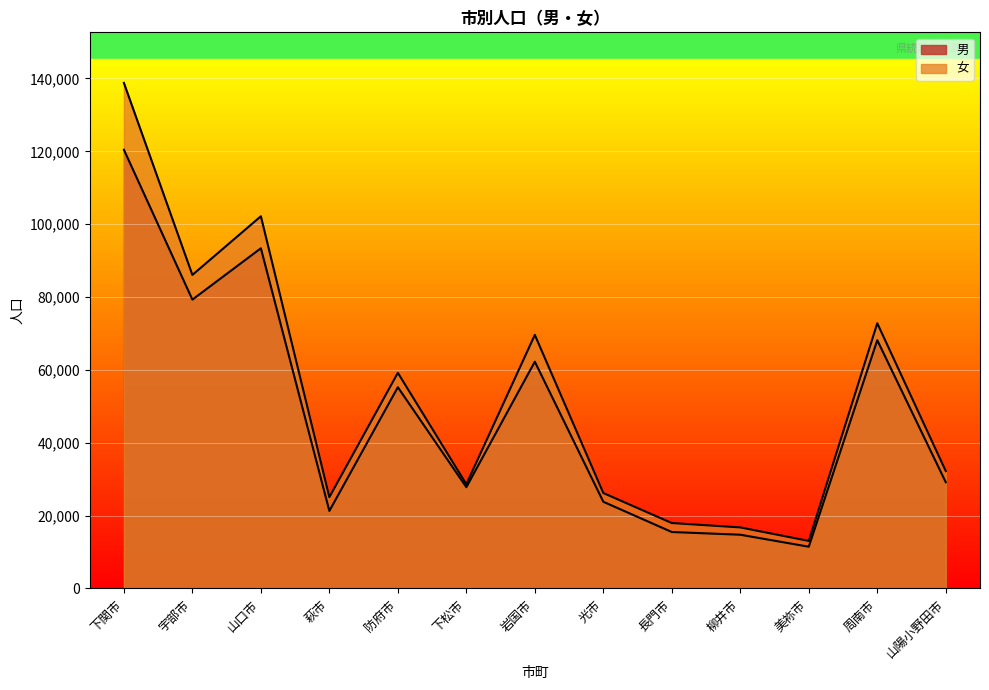

Which category has the lowest value in the 男 series?

美祢市